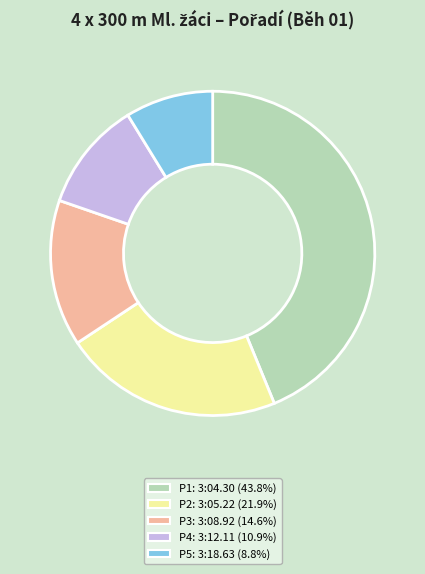

Does any single category account for the majority?

No